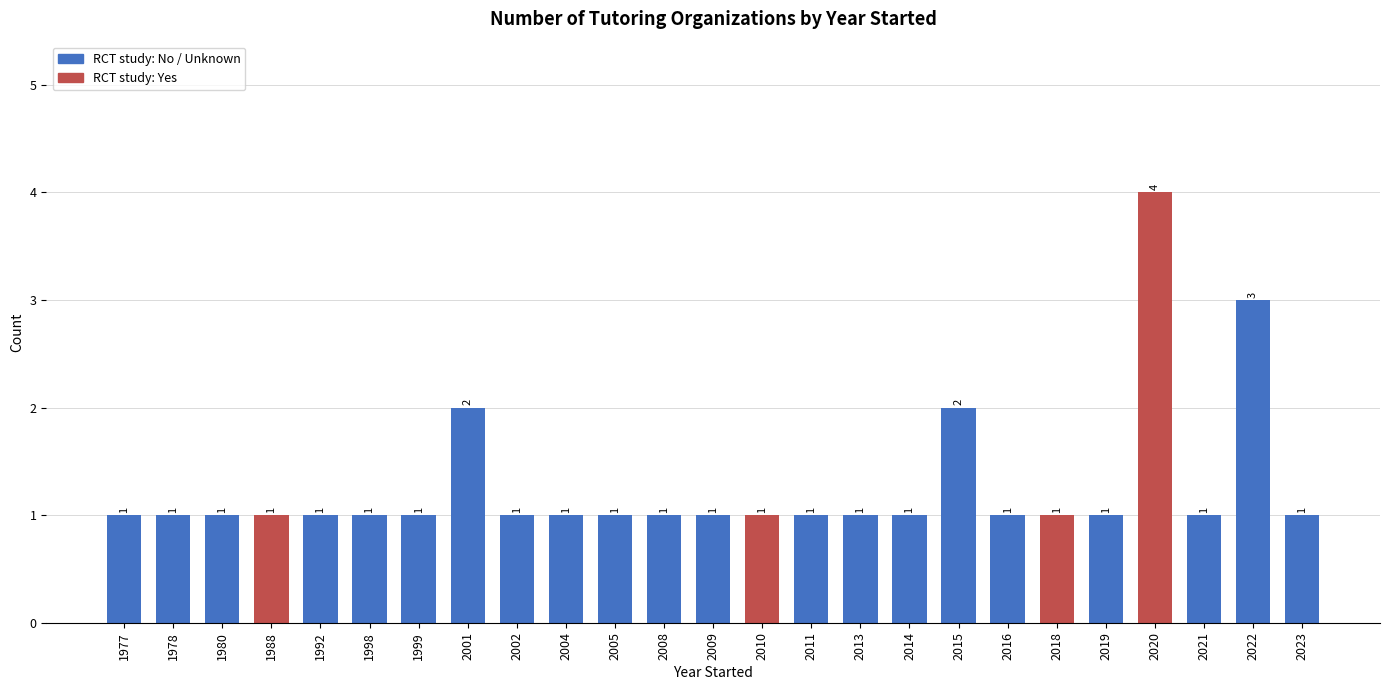

What is the ratio of the value at 2009 to the value at 2015?

0.5